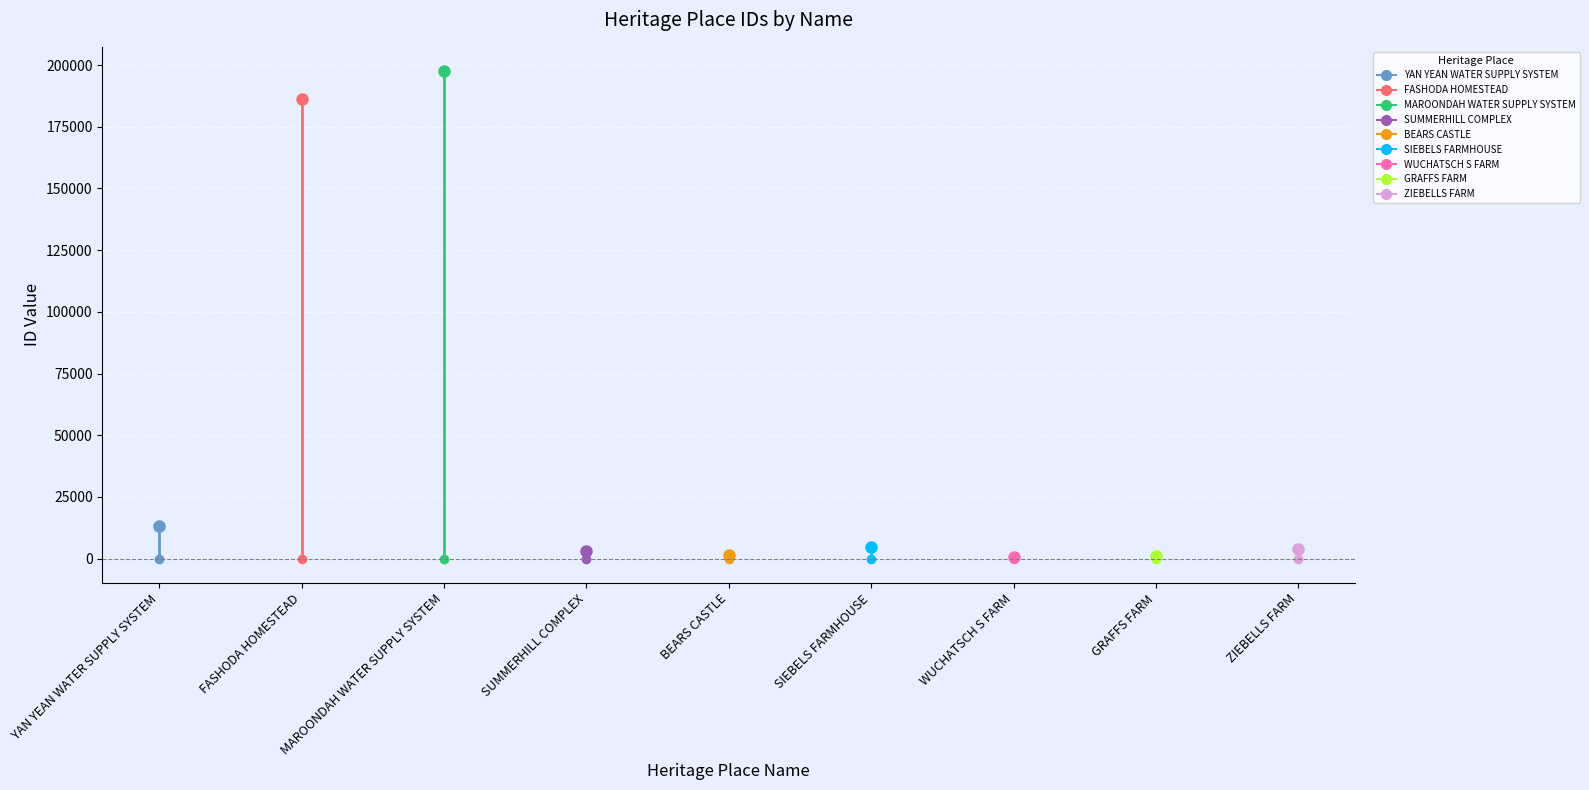

How many interior local peaks (higher than both neighbors) does the data have?

2